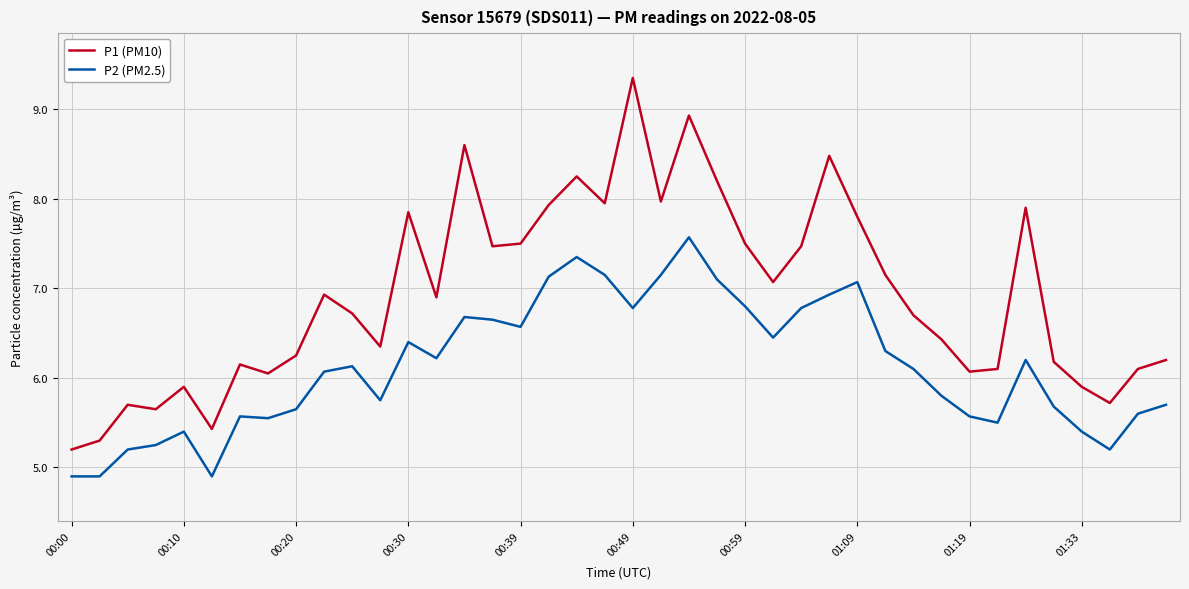

True or false: P2 (PM2.5) and P1 (PM10) intersect in this chart.

False